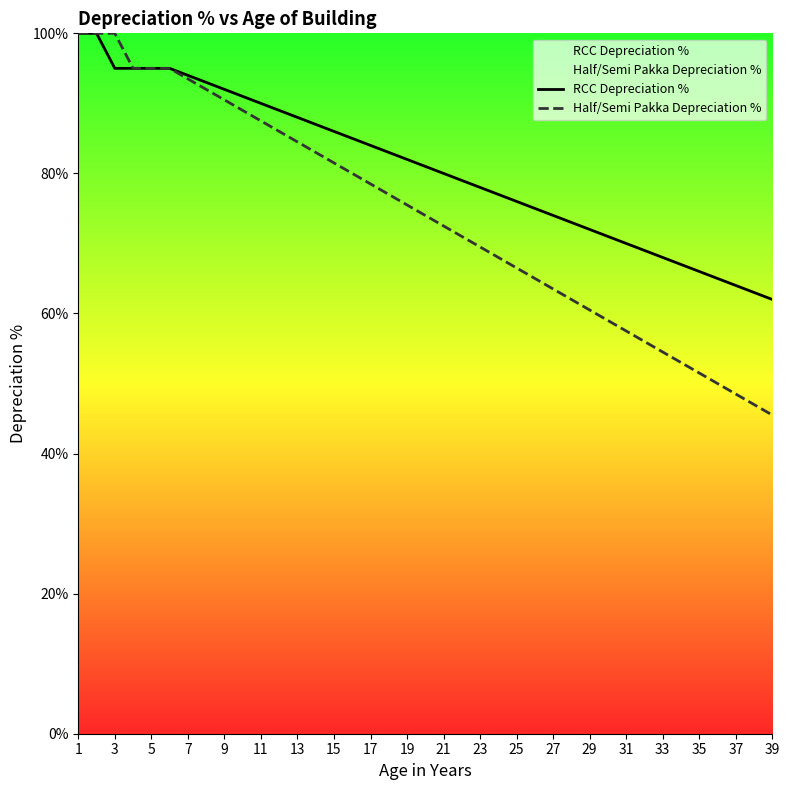

At which label does Half/Semi Pakka Depreciation % reach its peak?

1